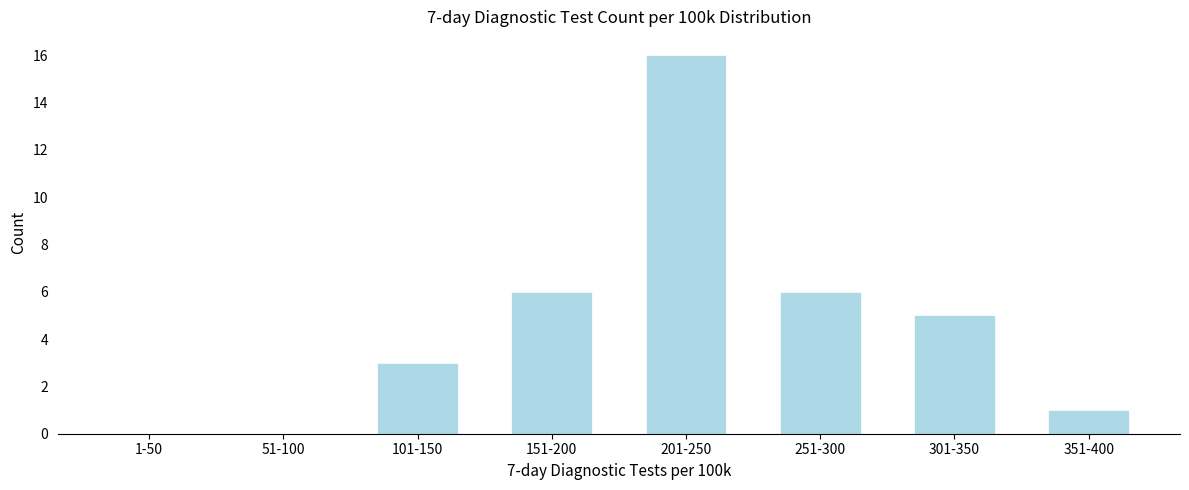

Reading right to left, extract all data points from this chart.

351-400=1	301-350=5	251-300=6	201-250=16	151-200=6	101-150=3	51-100=0	1-50=0